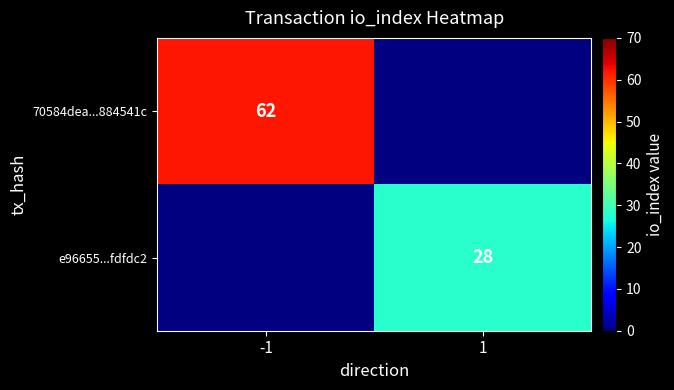

How many data points does each series have?

2